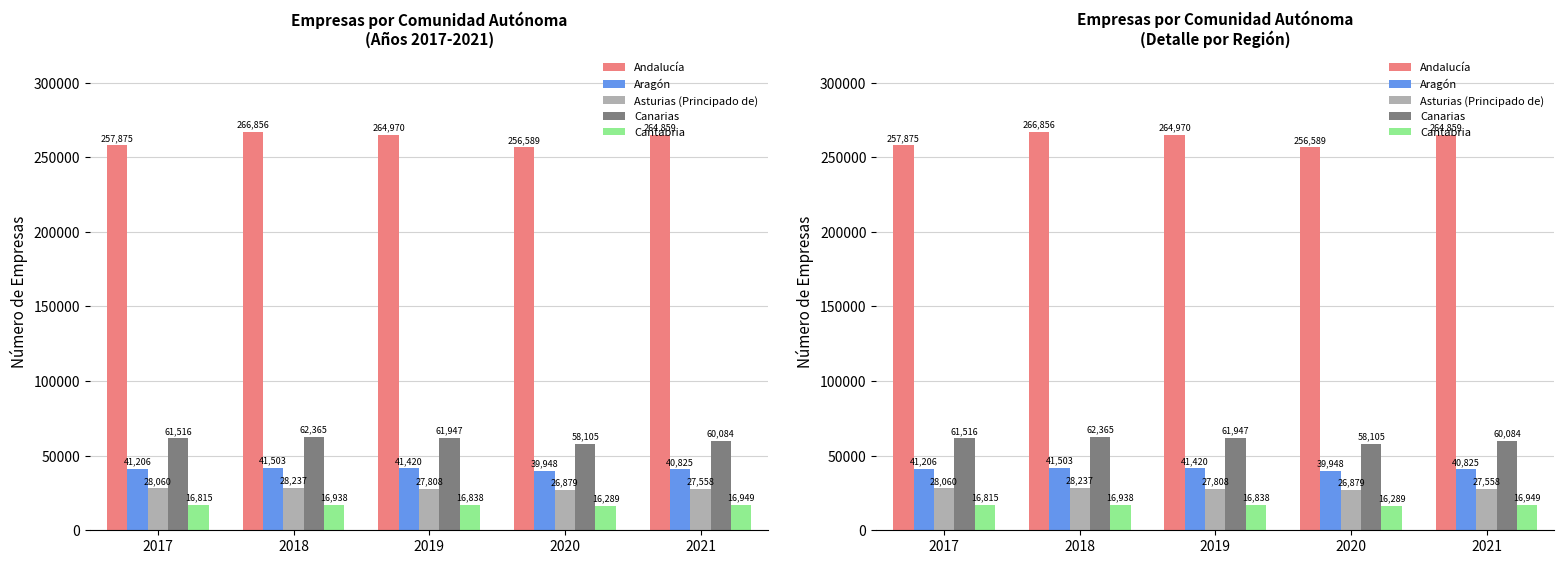

What is the maximum value for Andalucía?

266856